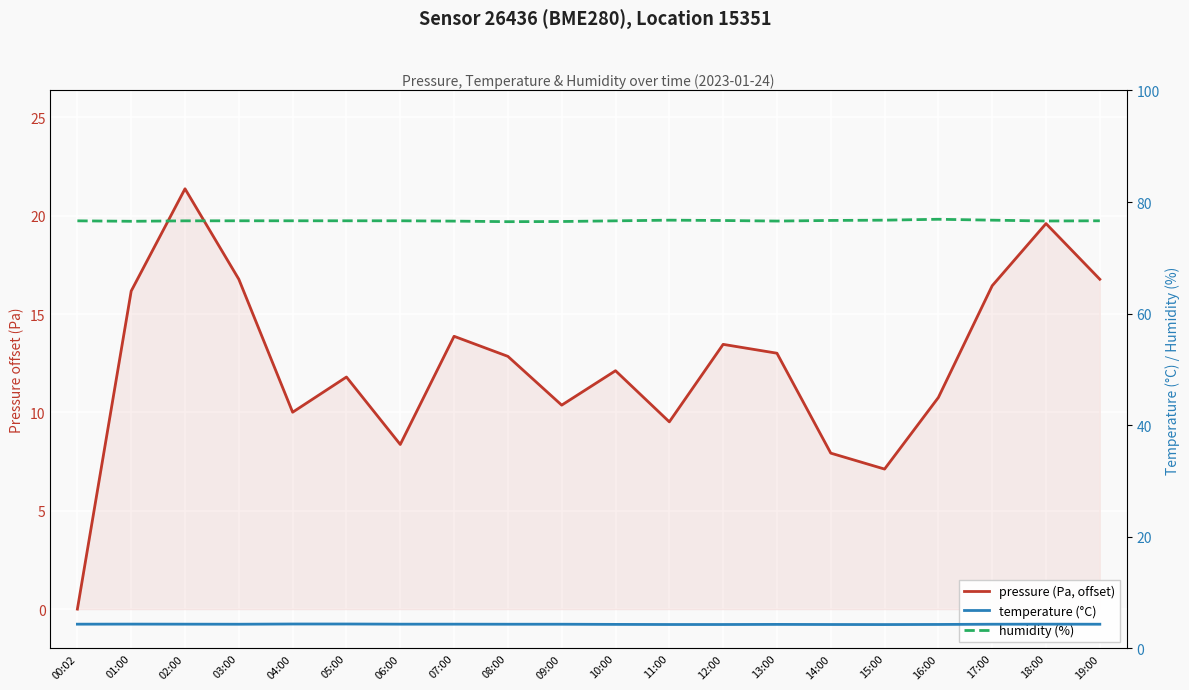

Reading left to right, list all the values displayed in this chart.

pressure (Pa, offset): 00:02=0.0	01:00=16.2	02:00=21.4	03:00=16.8	04:00=10.0	05:00=11.8	06:00=8.4	07:00=13.9	08:00=12.9	09:00=10.4	10:00=12.1	11:00=9.5	12:00=13.5	13:00=13.0	14:00=7.9	15:00=7.1	16:00=10.8	17:00=16.4	18:00=19.6	19:00=16.8
temperature (°C): 00:02=4.3	01:00=4.4	02:00=4.3	03:00=4.3	04:00=4.4	05:00=4.4	06:00=4.3	07:00=4.3	08:00=4.3	09:00=4.3	10:00=4.3	11:00=4.3	12:00=4.3	13:00=4.3	14:00=4.3	15:00=4.3	16:00=4.3	17:00=4.3	18:00=4.3	19:00=4.3
humidity (%): 00:02=76.6	01:00=76.5	02:00=76.6	03:00=76.6	04:00=76.6	05:00=76.6	06:00=76.6	07:00=76.6	08:00=76.5	09:00=76.5	10:00=76.6	11:00=76.8	12:00=76.7	13:00=76.6	14:00=76.7	15:00=76.8	16:00=76.9	17:00=76.8	18:00=76.6	19:00=76.6